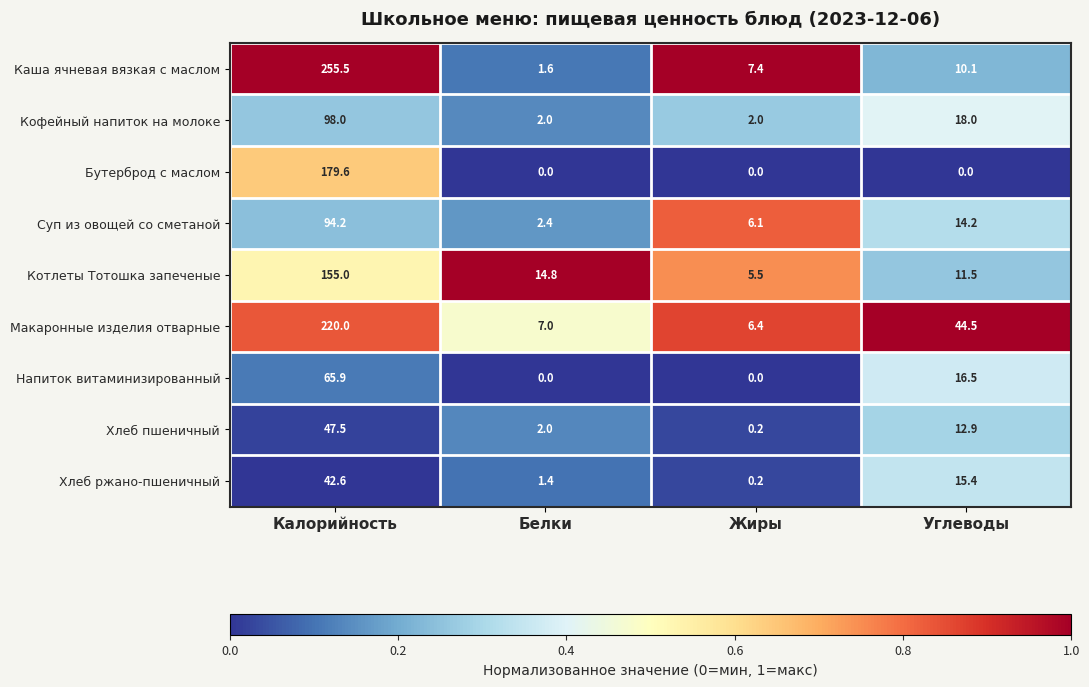

At which label is Кофейный напиток на молоке closest to 50?

Углеводы